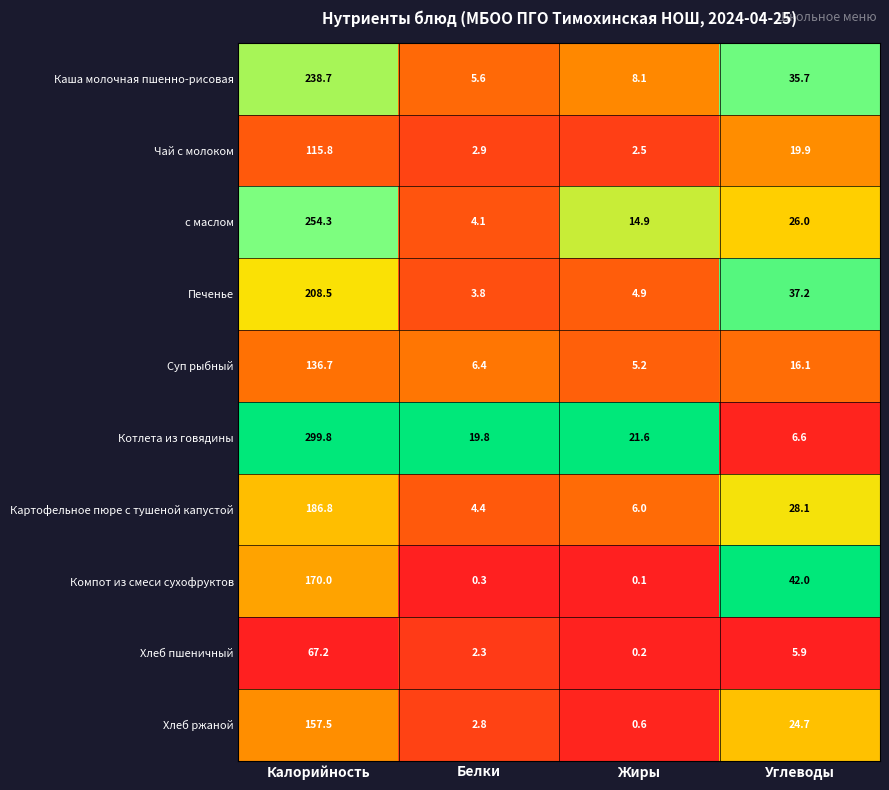

What is the average value of the Печенье series?

63.6